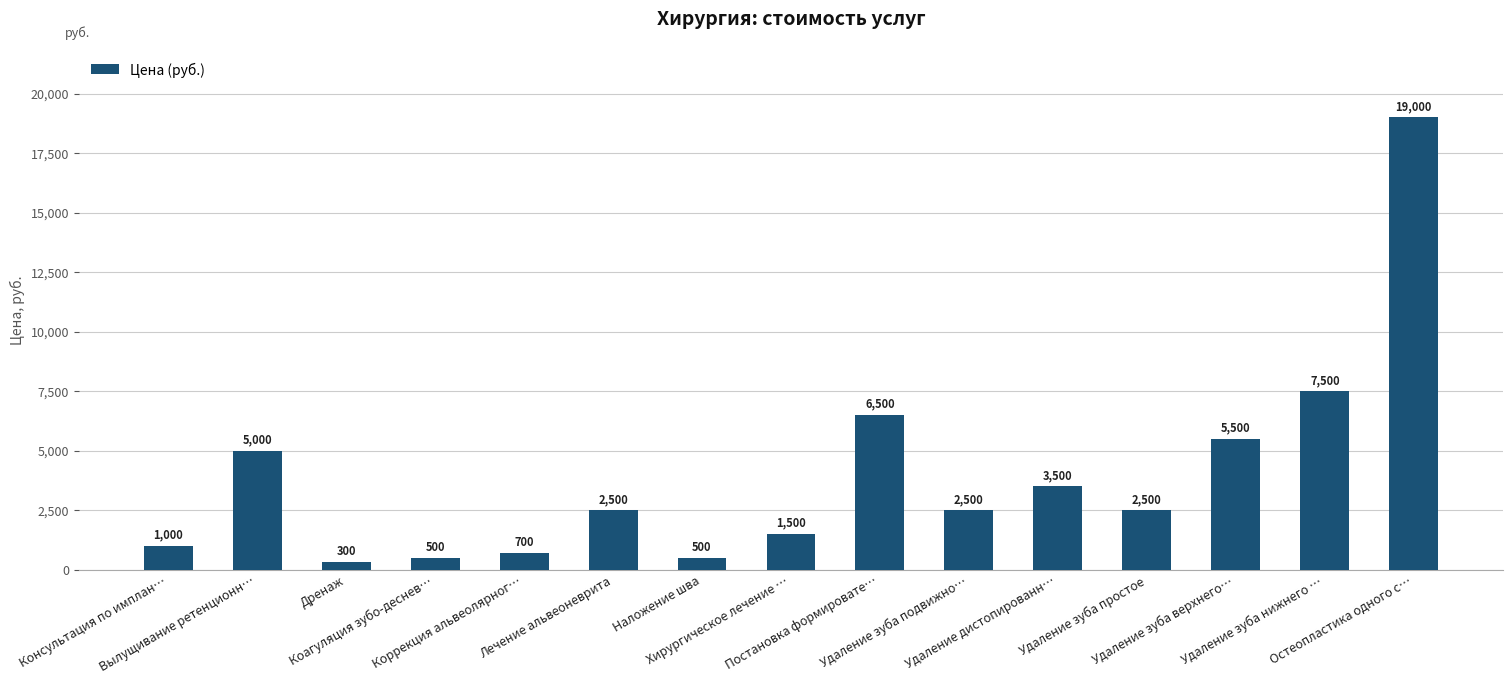

What is the maximum value shown in the chart?

19000